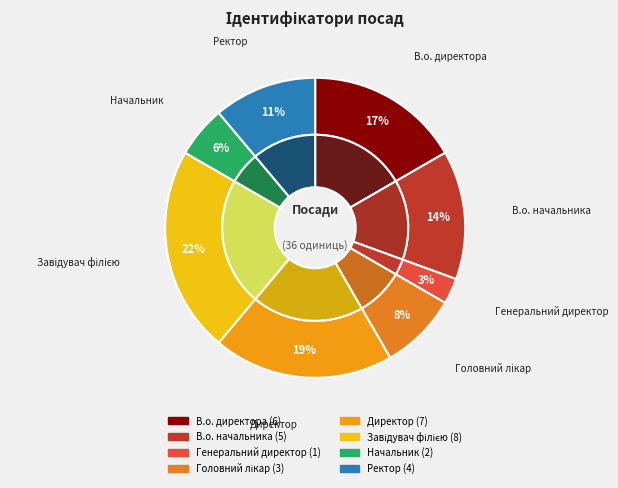

Does any single category account for the majority?

No